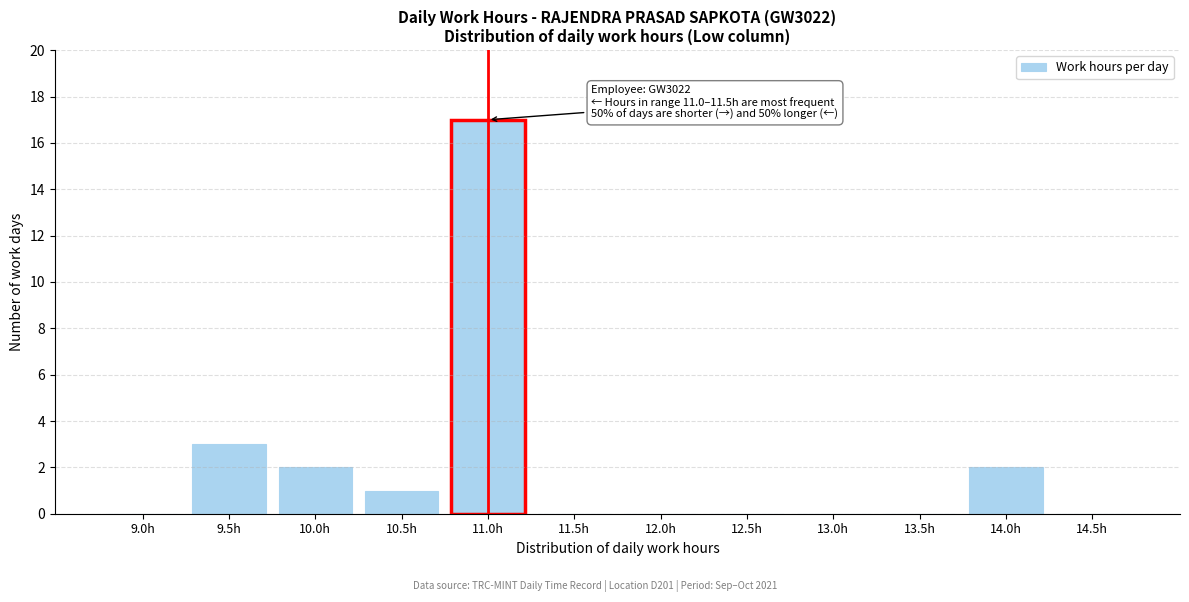

Reading left to right, transcribe all the data shown in this chart.

9.0h=0	9.5h=3	10.0h=2	10.5h=1	11.0h=17	11.5h=0	12.0h=0	12.5h=0	13.0h=0	13.5h=0	14.0h=2	14.5h=0